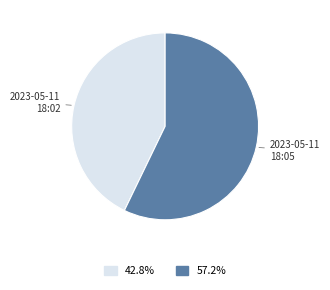

Do 2023-05-11 18:02 and 2023-05-11 18:05 together represent more than half of the pie?

Yes